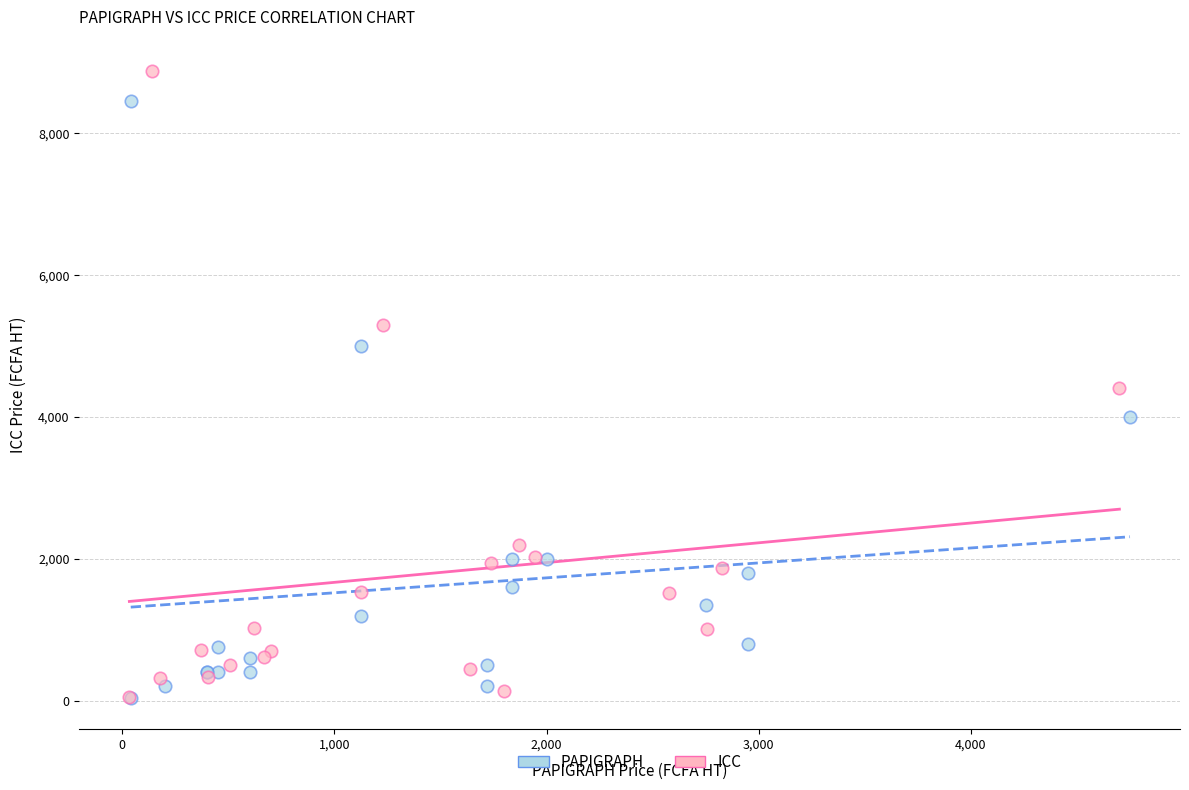

Which series reaches the maximum Y coordinate?

ICC